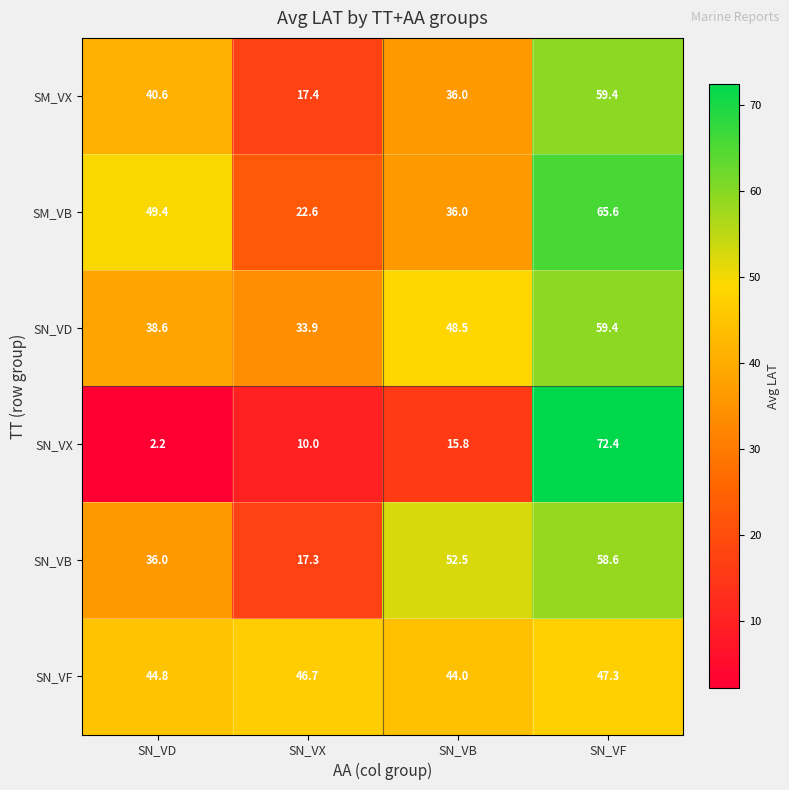

How many series are shown in this chart?

6